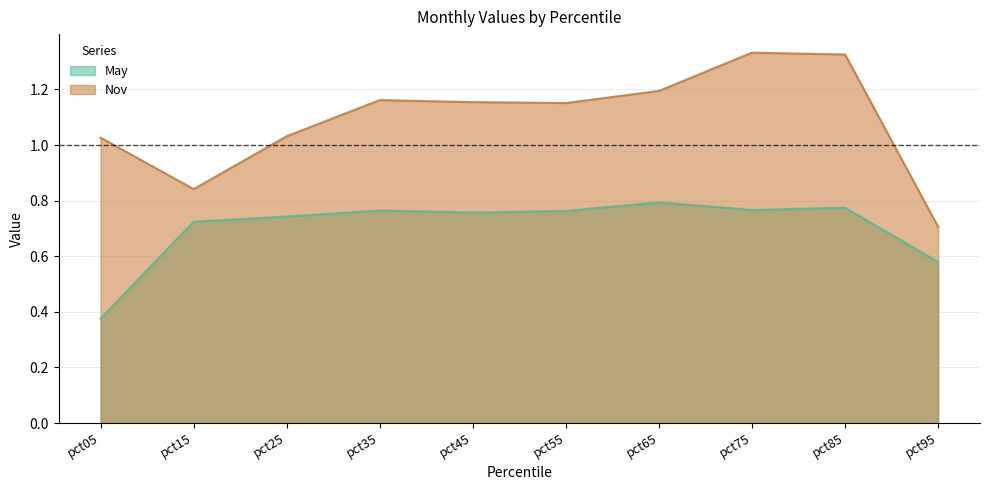

In May, how many points are lower than both neighbors (excluding endpoints)?

2